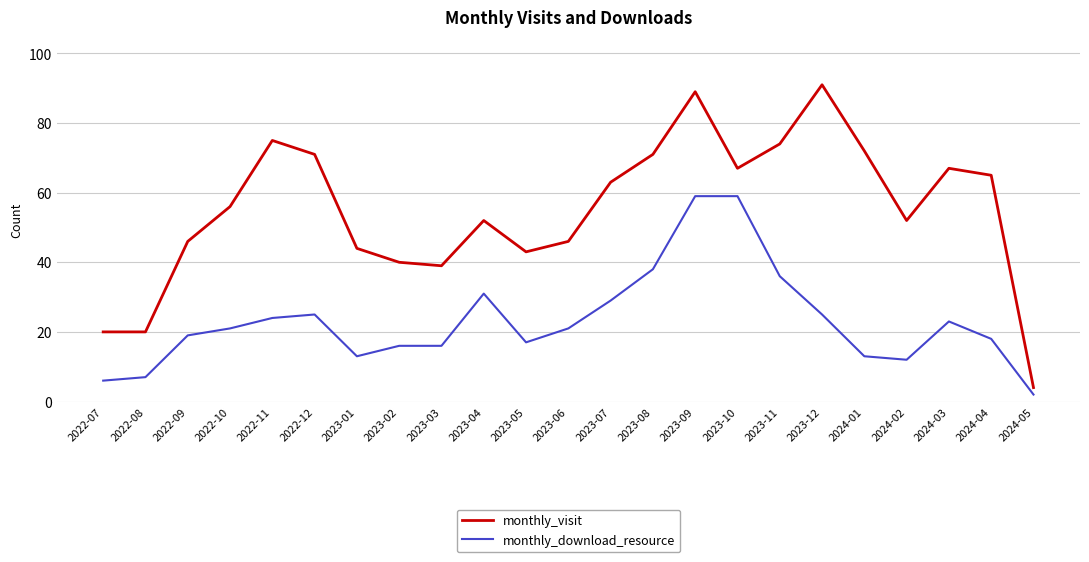

Is the value of monthly_visit at 2023-08 greater than the value of monthly_download_resource at 2023-01?

Yes